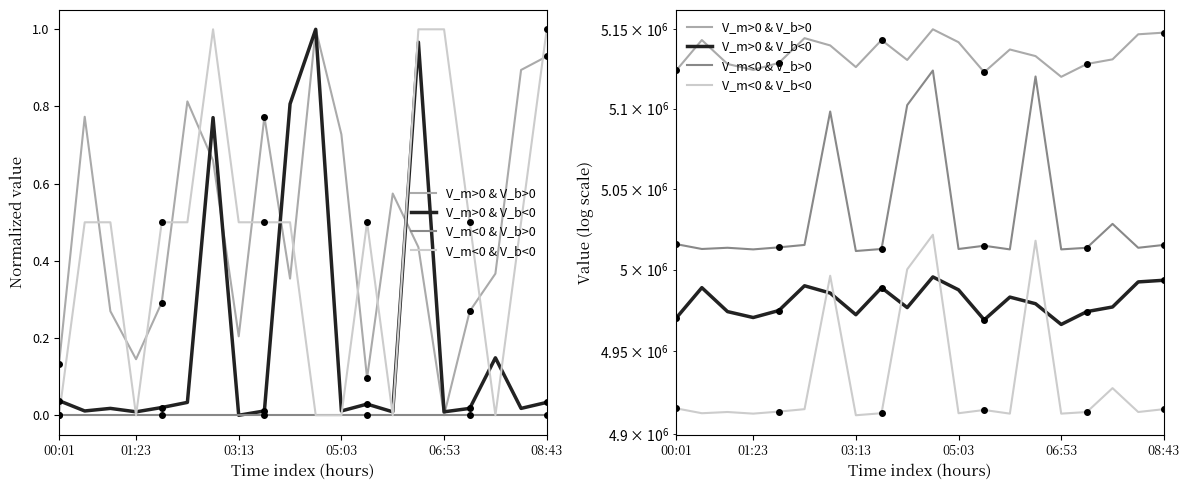

True or false: V_m>0 & V_b<0 has more than 1 interior local peaks.

True